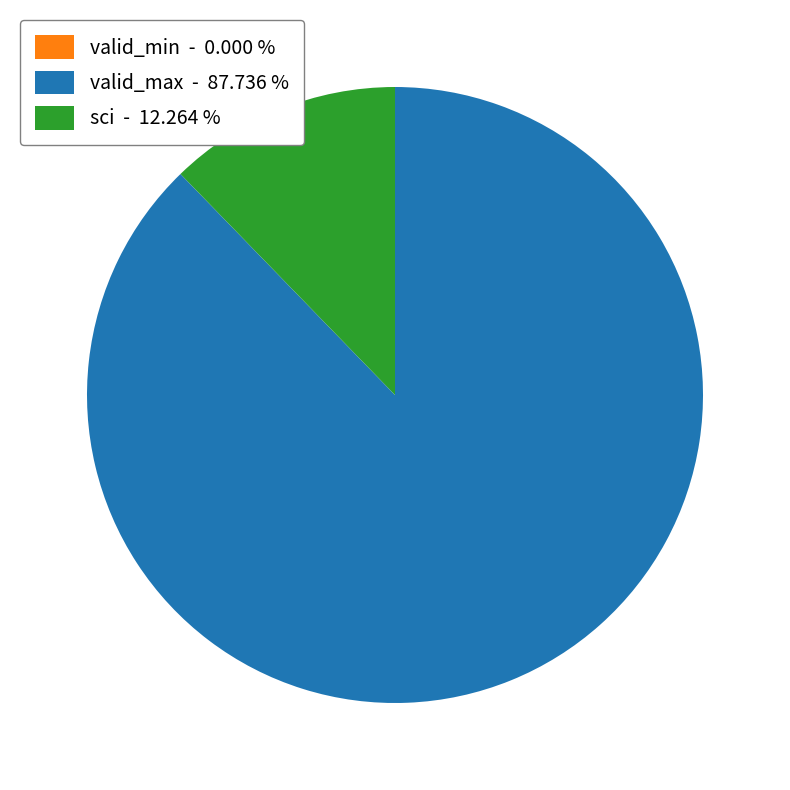

Which slice is the largest?

valid_max